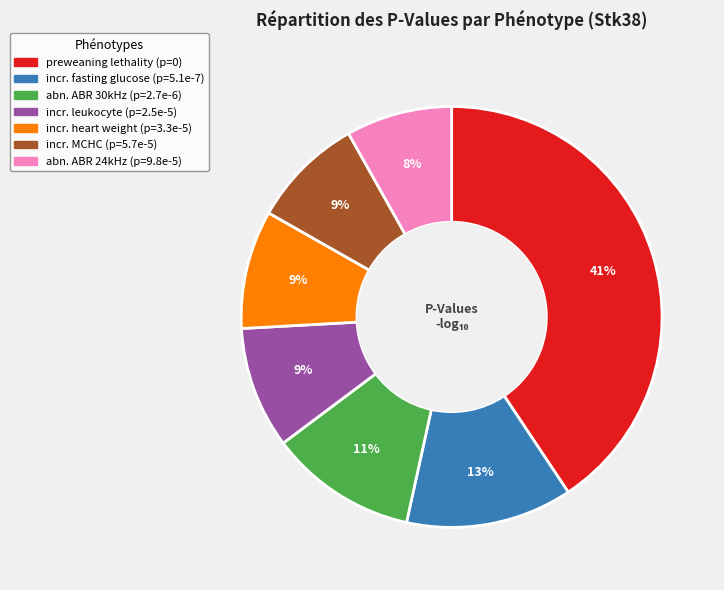

To the nearest percent, what is the difference between the largest and smallest slice percentages?

33%